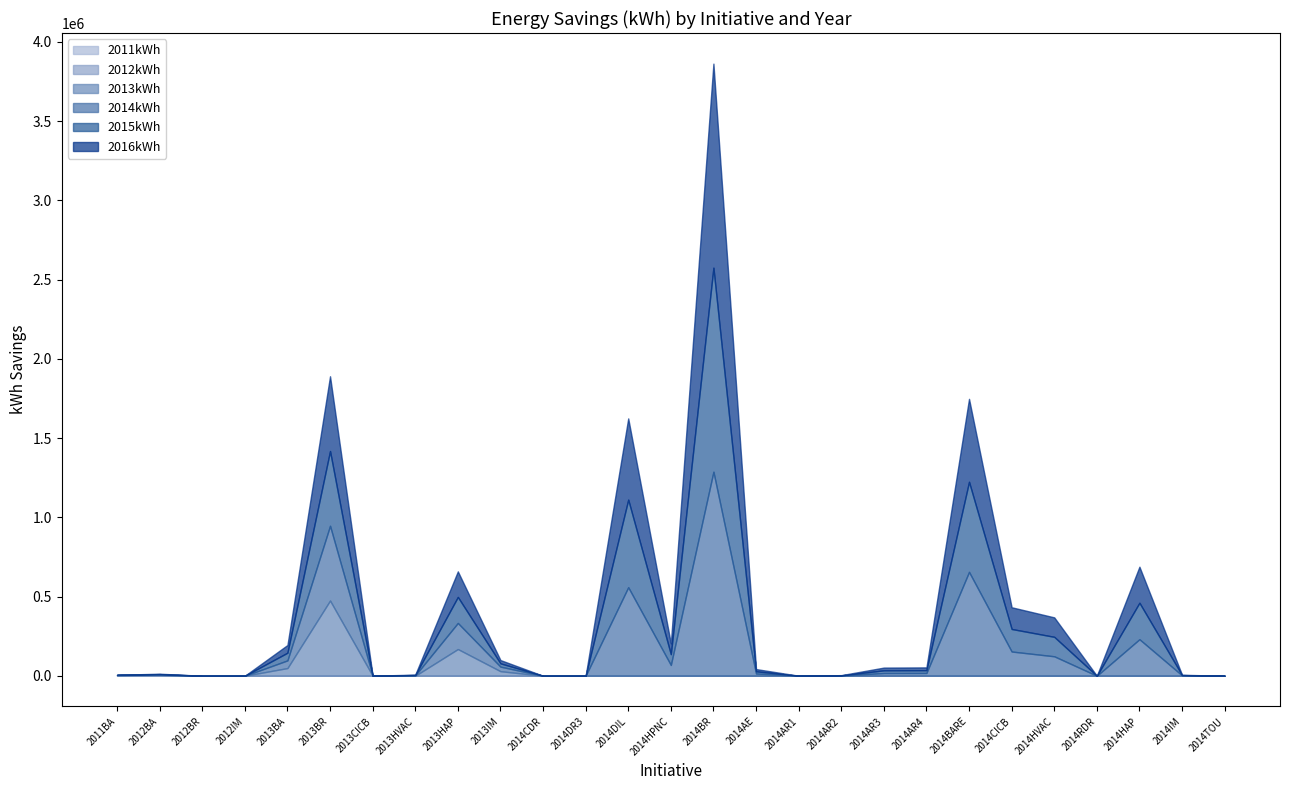

What is the difference between the second highest and second lowest values in the 2013kWh series?

168538.3